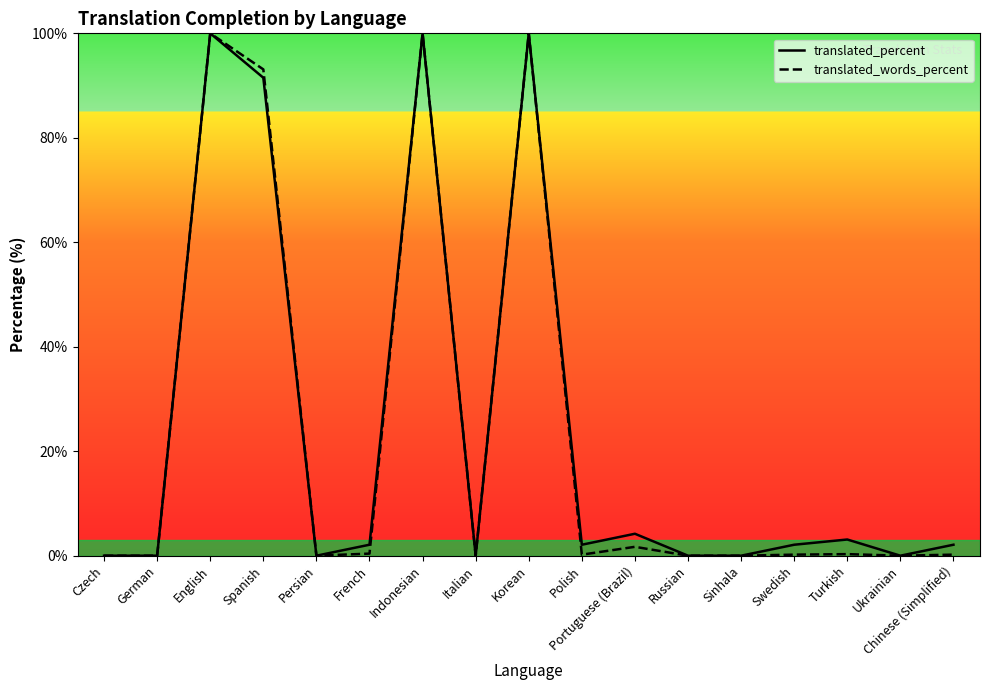

Which has a higher value, Czech or Sinhala?

Czech